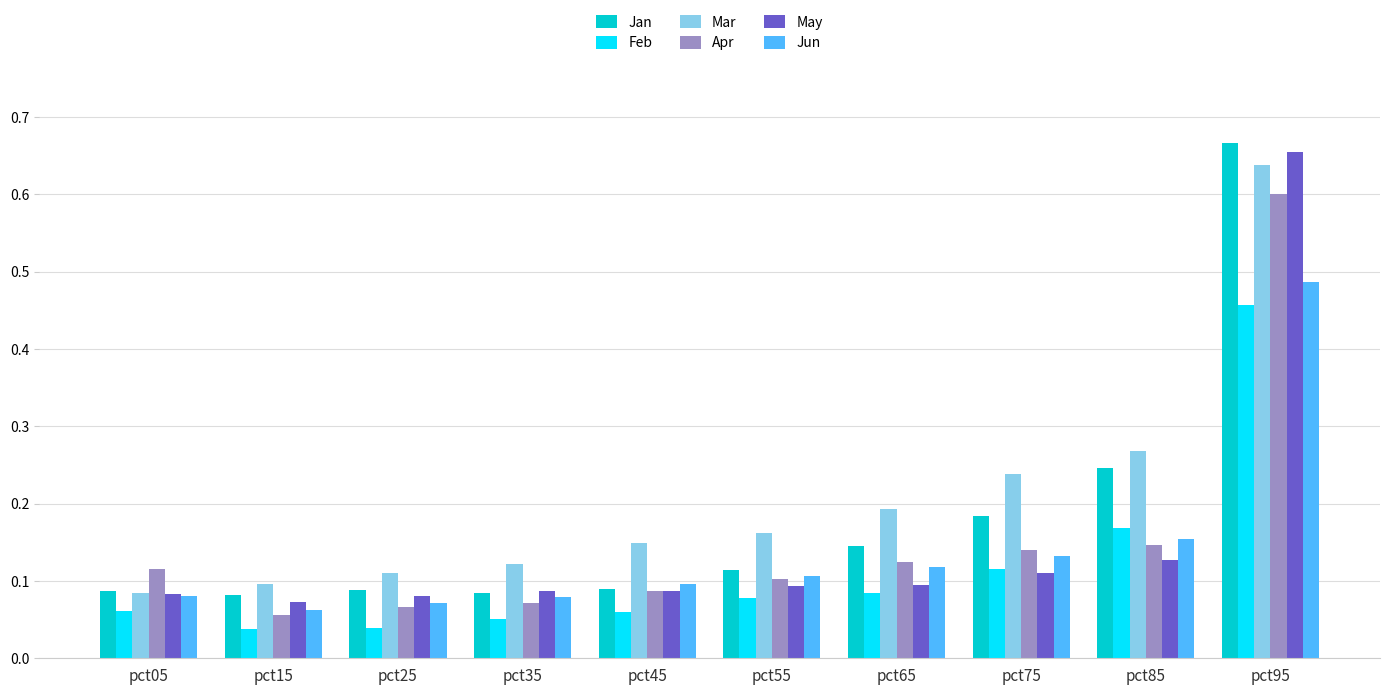

Count the Apr values in the range 0 to 1.

10